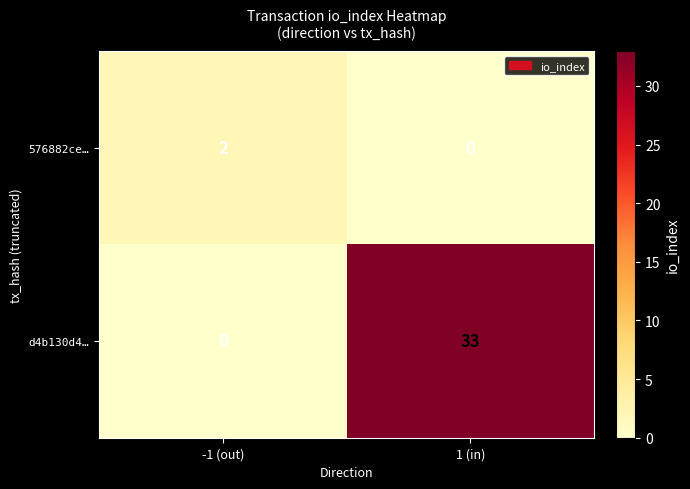

What is the difference between the d4b130d4… values at 1 (in) and -1 (out)?

33